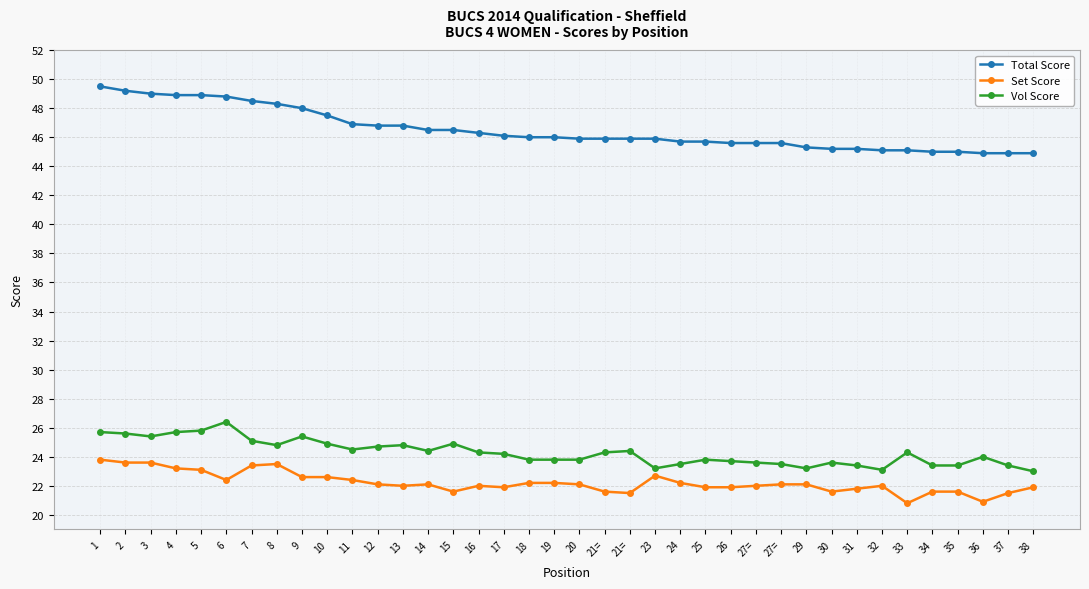

How many distinct data groups are displayed?

3